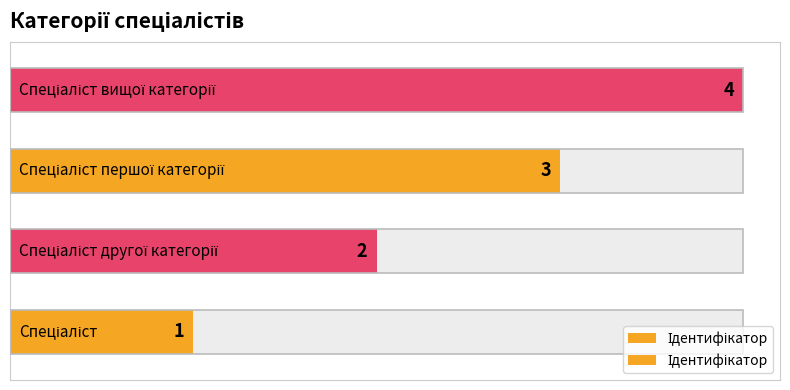

Reading left to right, list all the values displayed in this chart.

0=1	1=2	2=3	3=4